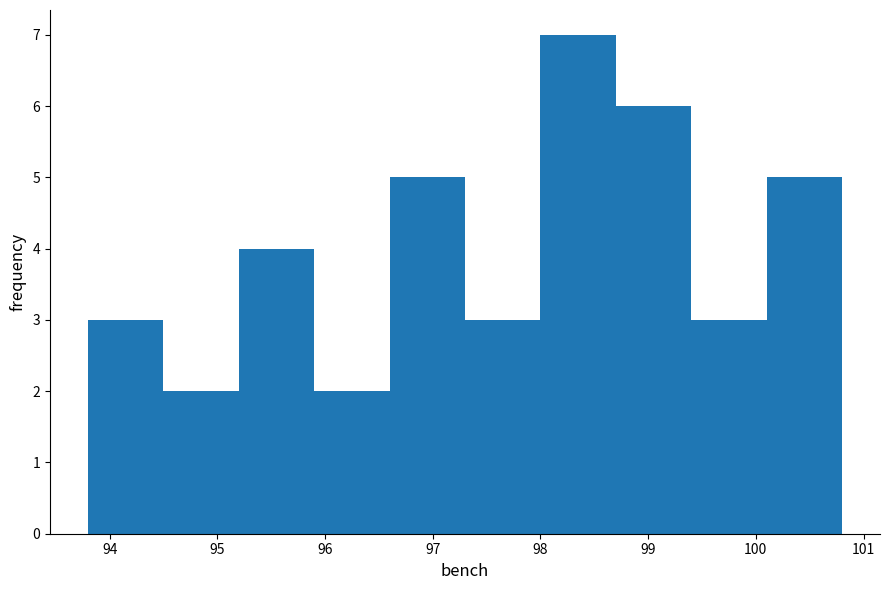

Reading left to right, list every bar in this chart as the range it spans on the x-axis followed by its height. Neither the bar edges nor the heights are printed on the chart, so give them approximately, as read against the axes.

93.8 to 94.5: 3
94.5 to 95.2: 2
95.2 to 95.9: 4
95.9 to 96.6: 2
96.6 to 97.3: 5
97.3 to 98.0: 3
98.0 to 98.7: 7
98.7 to 99.4: 6
99.4 to 100.1: 3
100.1 to 100.8: 5